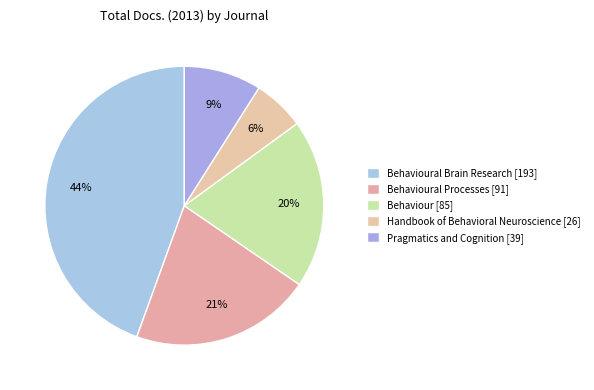

How many slices are in this pie chart?

5